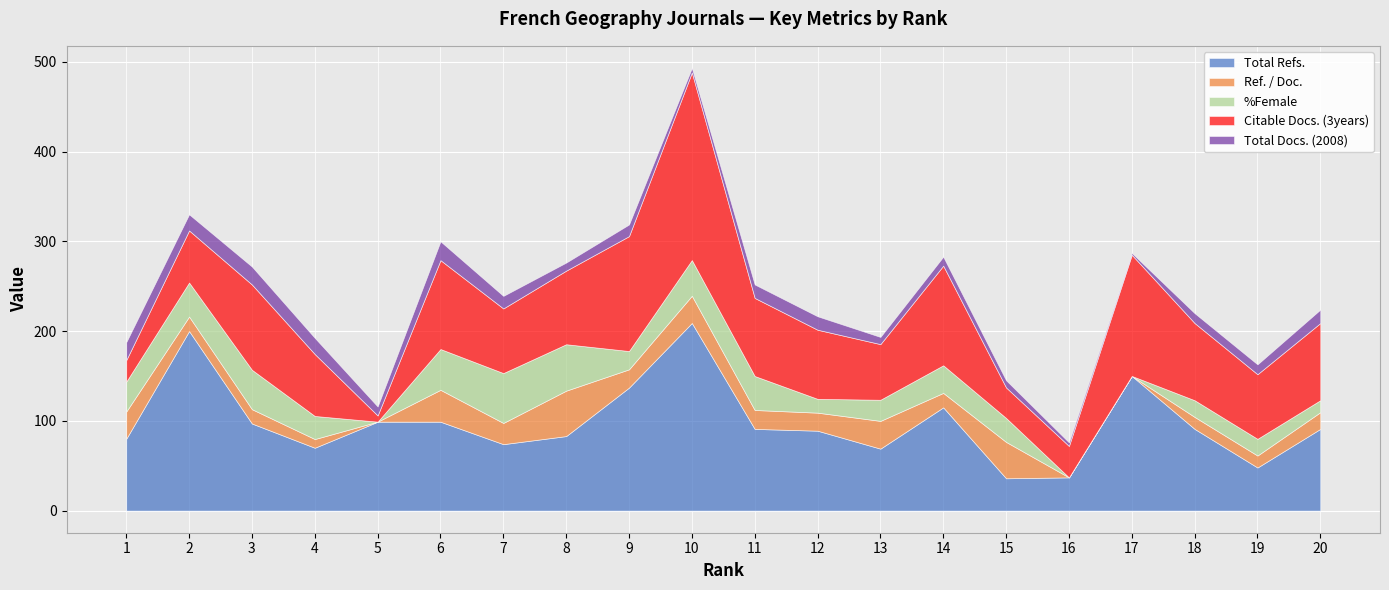

Between which two adjacent categories do Total Docs. (2008) and Citable Docs. (3years) first intersect?

4 and 5